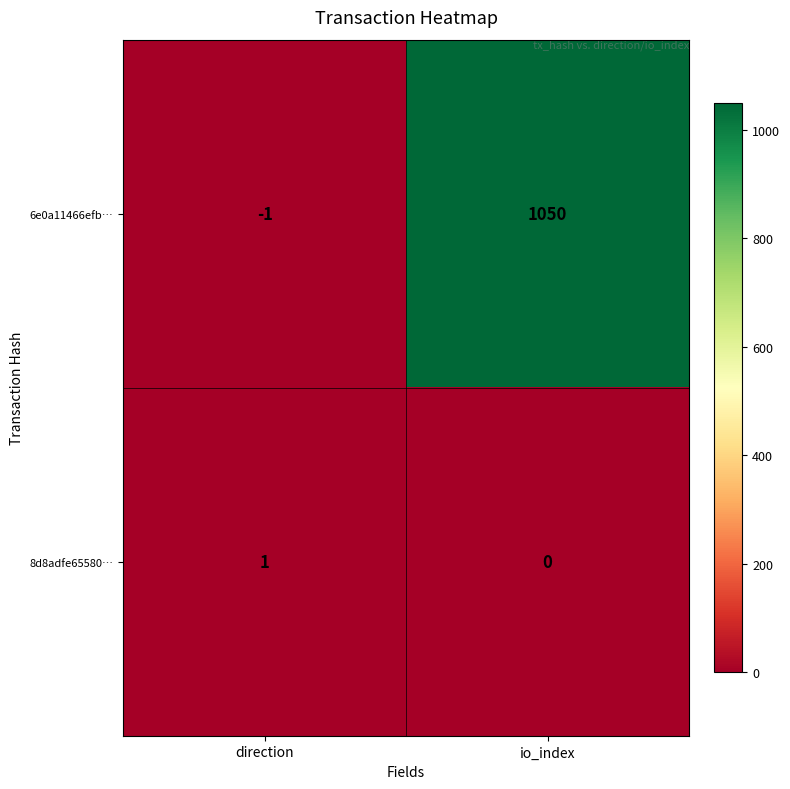

What is the sum of all 6e0a11466efb… values?

1049